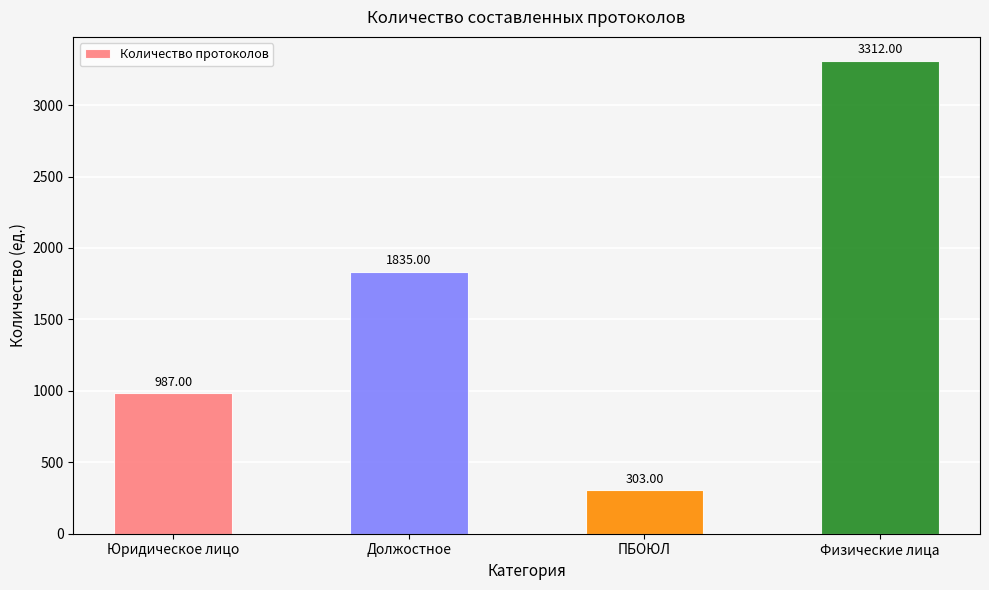

The chart shows a value of 303 at ПБОЮЛ. True or false?

True